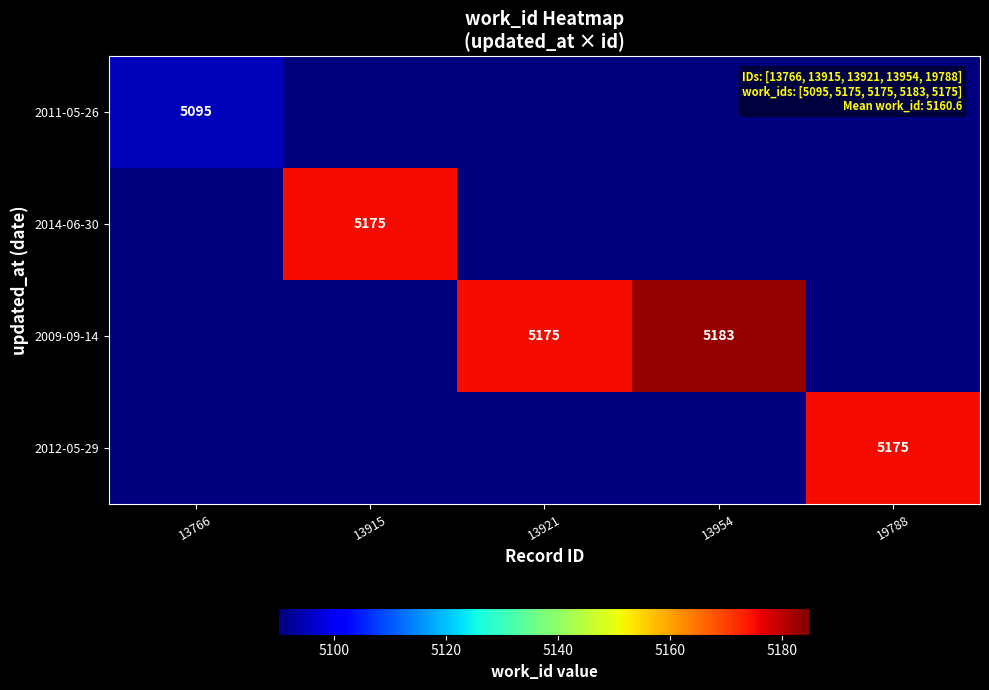

True or false: 2011-05-26 has a value of 5095 at 13766.

True